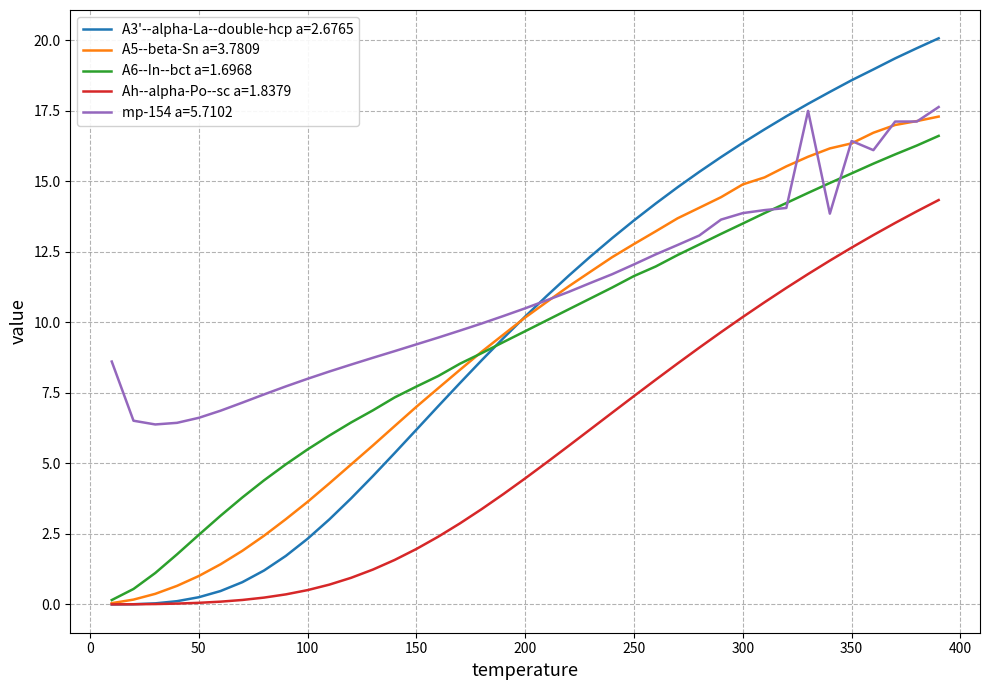

Which series has the widest spread of values?

A3'--alpha-La--double-hcp a=2.6765